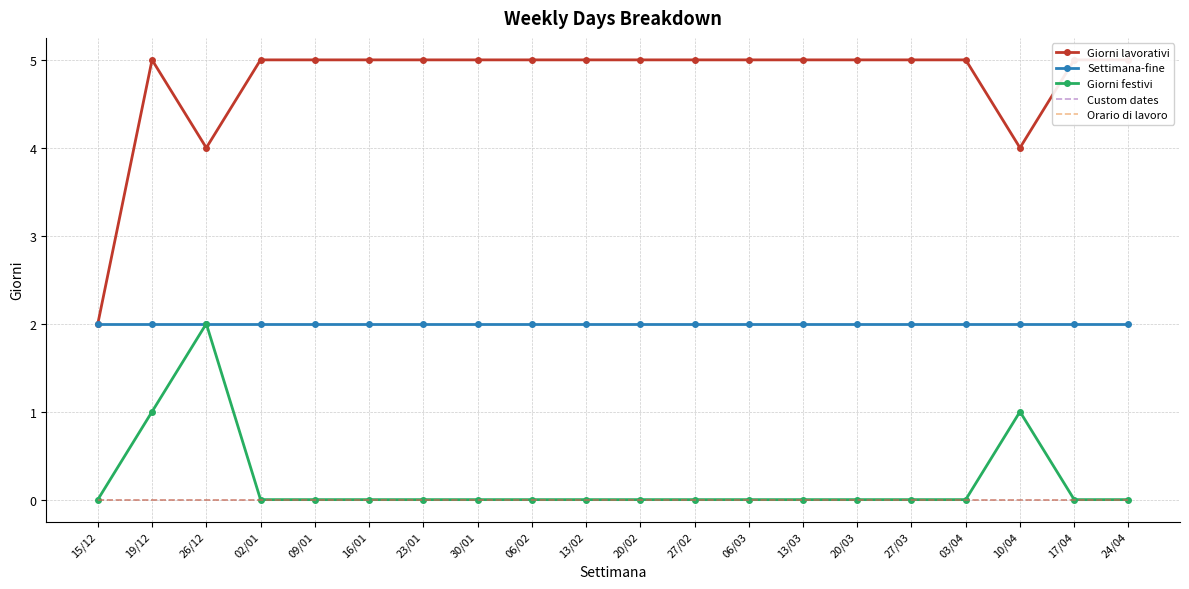

True or false: Giorni festivi and Orario di lavoro intersect in this chart.

False